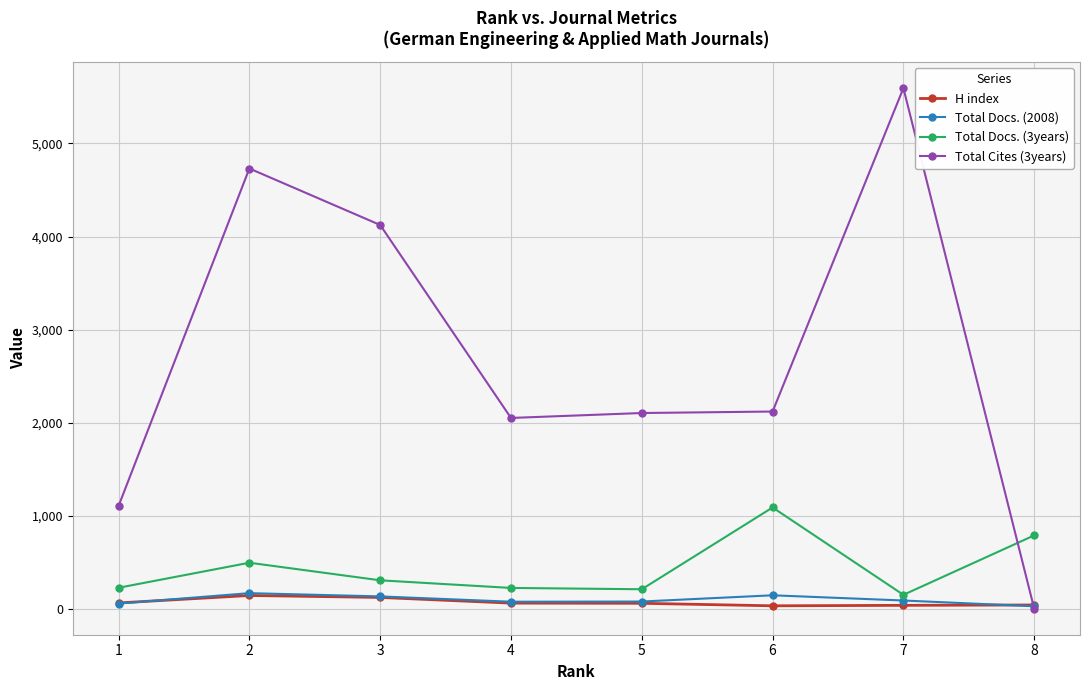

What value does the Total Docs. (2008) series have at 8, to the nearest 50?

50